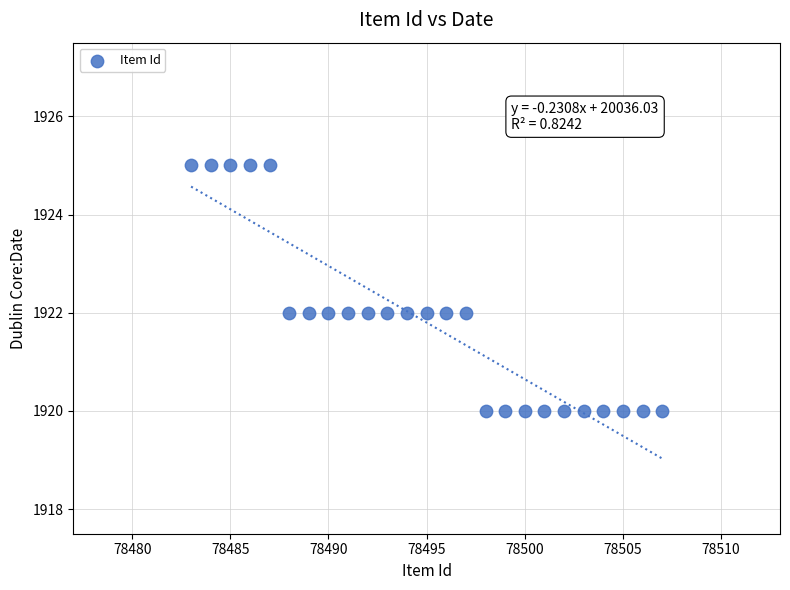

What is the range of Y values (max minus min)?

5